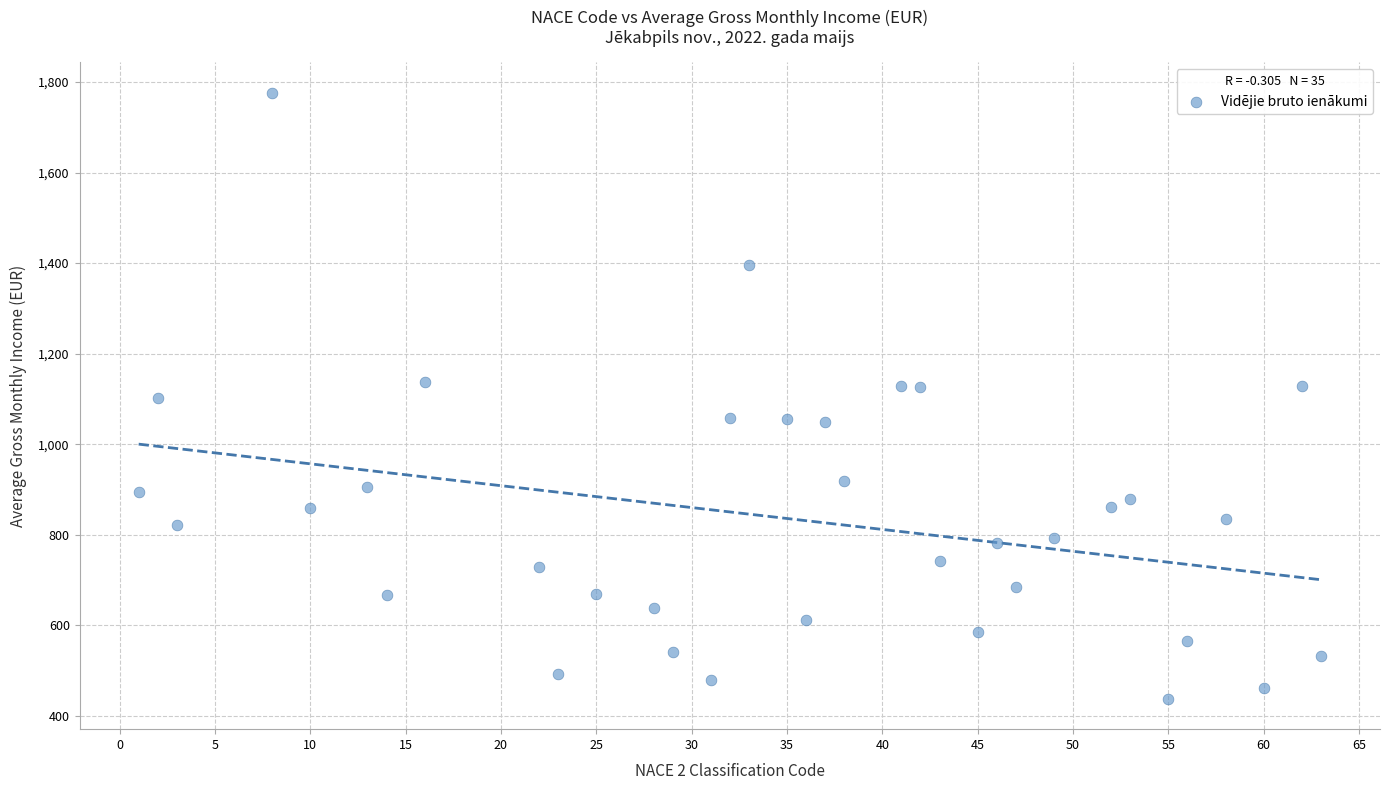

What is the range of X values (max minus min)?

62.0